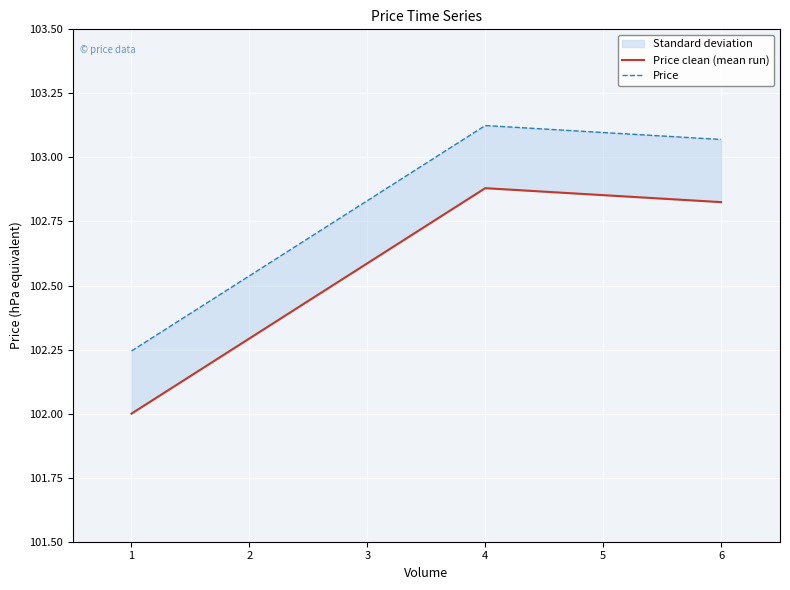

What is the difference between the highest and lowest values at 1?

0.2